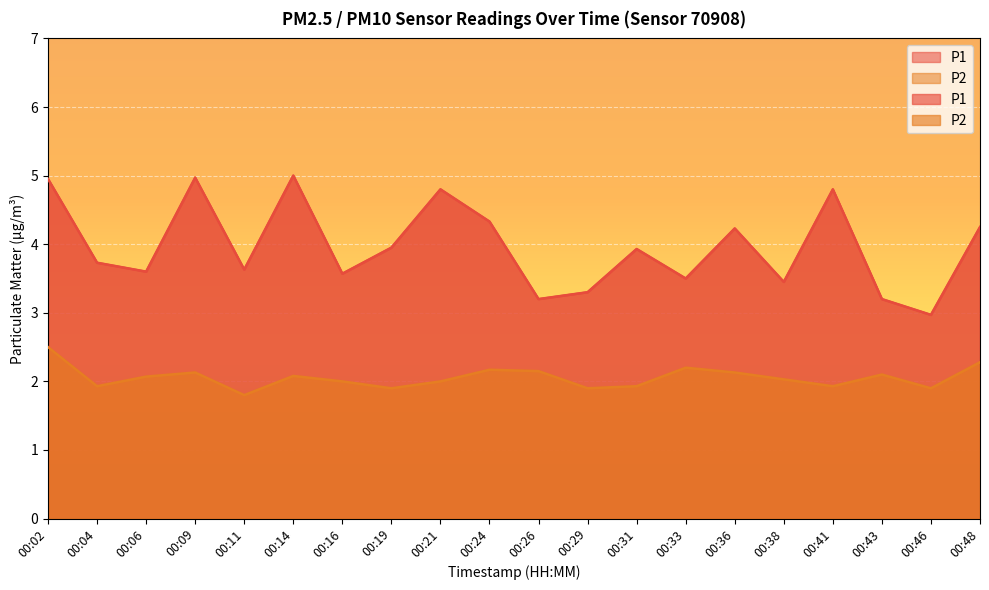

Reading left to right, list all the values displayed in this chart.

P1: 5.0	3.7	3.6	5.0	3.6	5.0	3.6	4.0	4.8	4.3	3.2	3.3	3.9	3.5	4.2	3.5	4.8	3.2	3.0	4.2
P2: 2.5	1.9	2.1	2.1	1.8	2.1	2.0	1.9	2.0	2.2	2.1	1.9	1.9	2.2	2.1	2.0	1.9	2.1	1.9	2.3